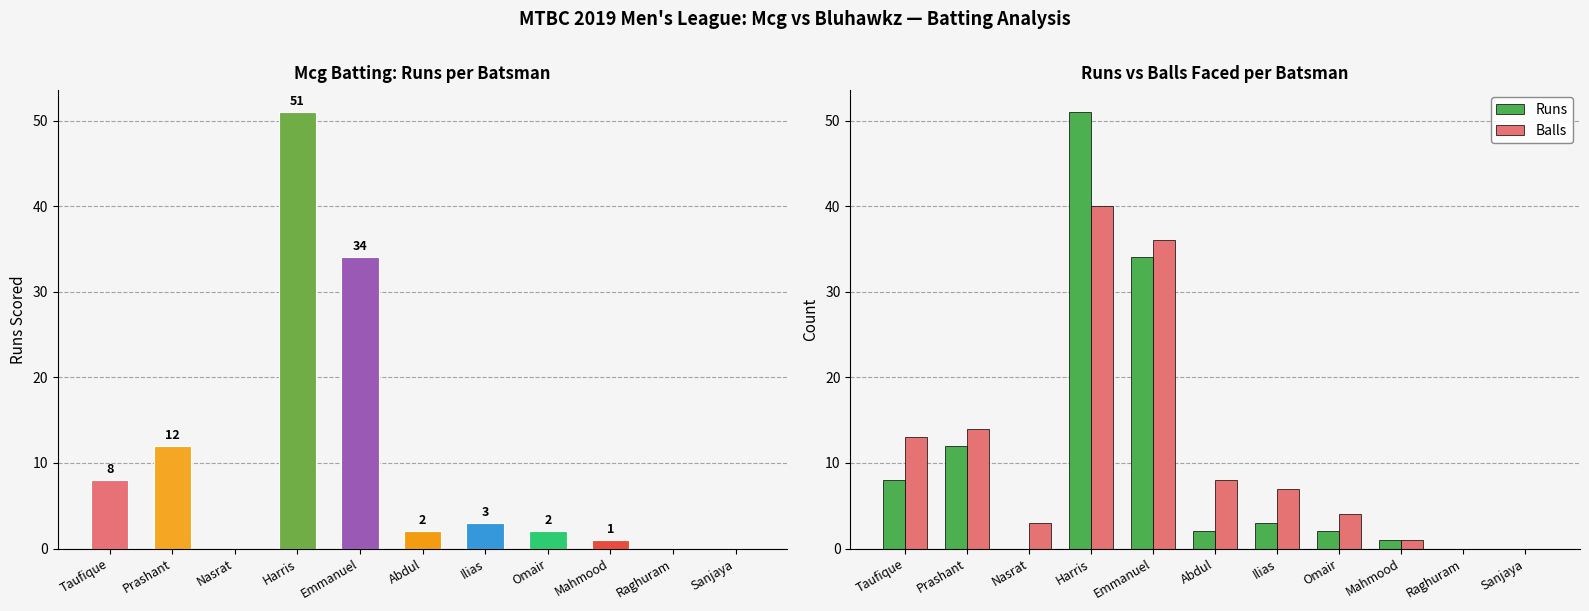

What is the value of the Runs bar at the 2nd from the left?

12